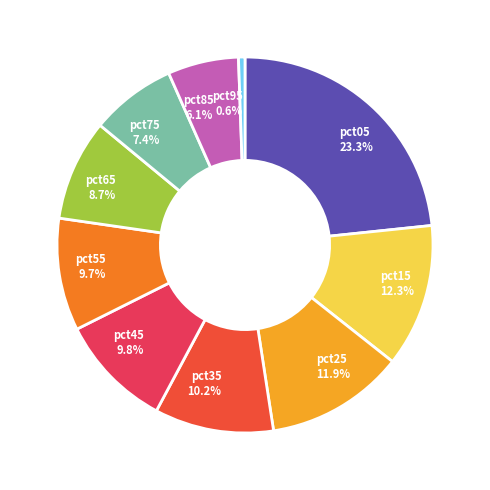

Is it true that pct45 is 10% of the pie?

True